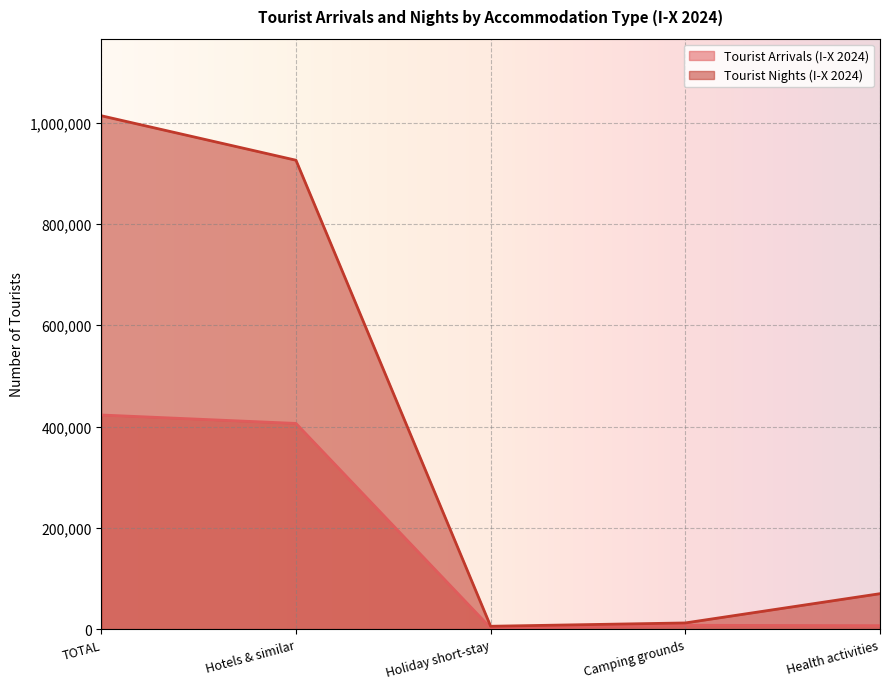

What are all the series names shown in the legend?

Tourist Arrivals (I-X 2024), Tourist Nights (I-X 2024)